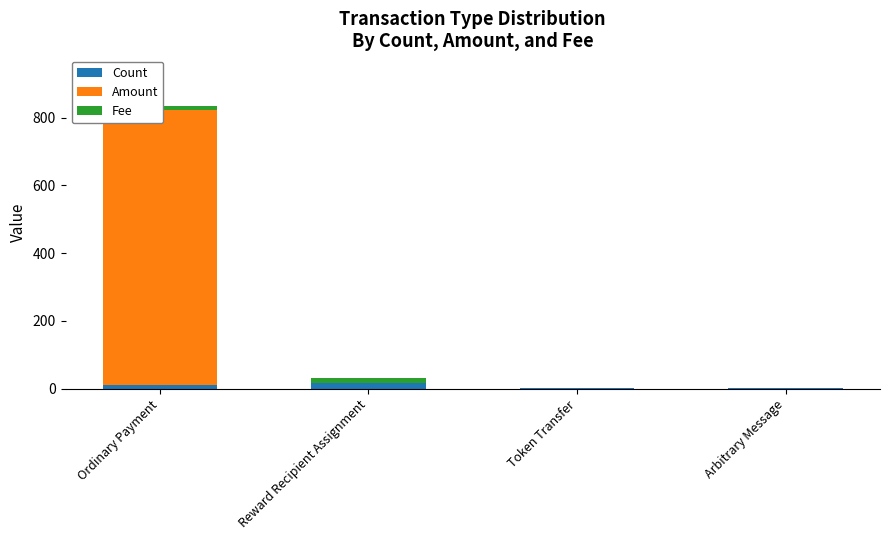

Count the Fee values in the range 1 to 15.

4